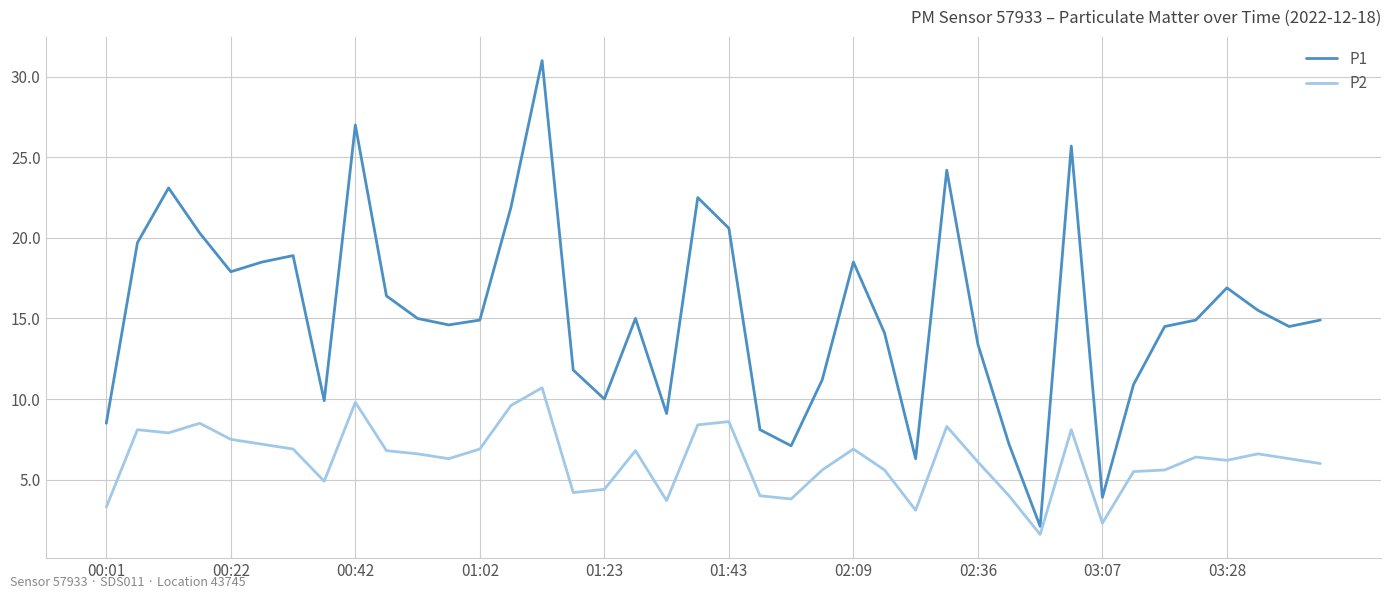

True or false: P2 and P1 intersect in this chart.

False